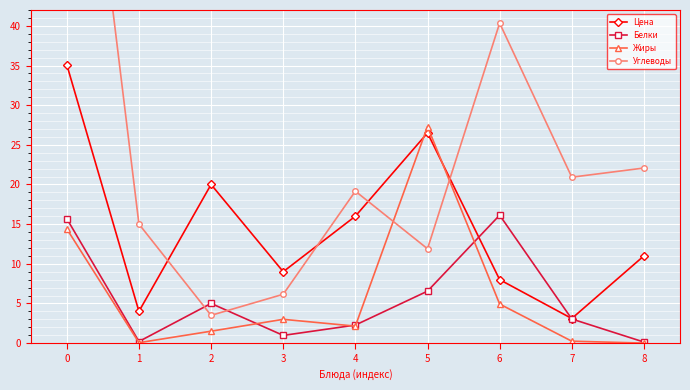

Between 8 and 1, which is larger?

8